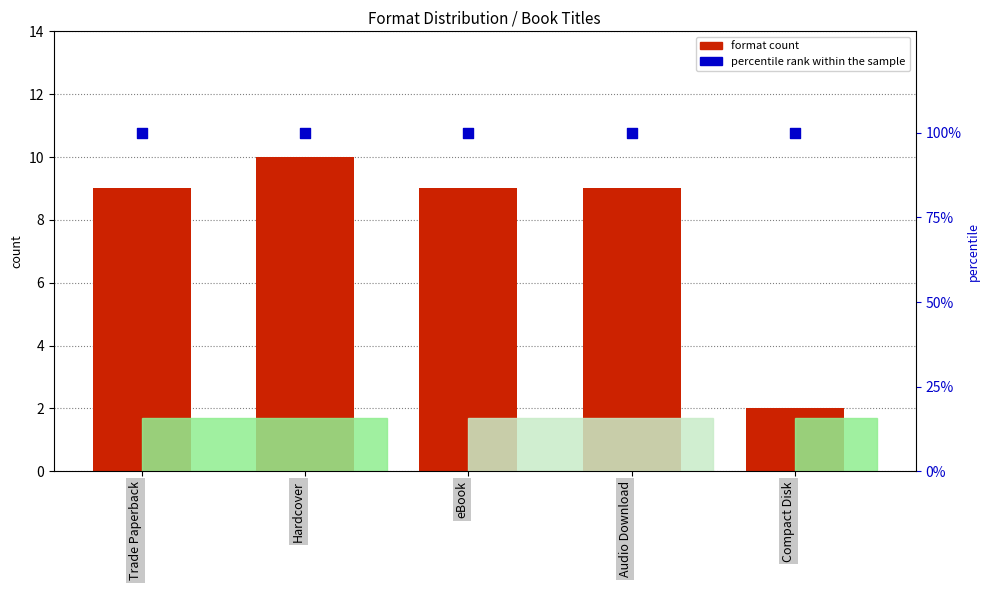

Which series contains the highest Y value?

percentile rank within the sample